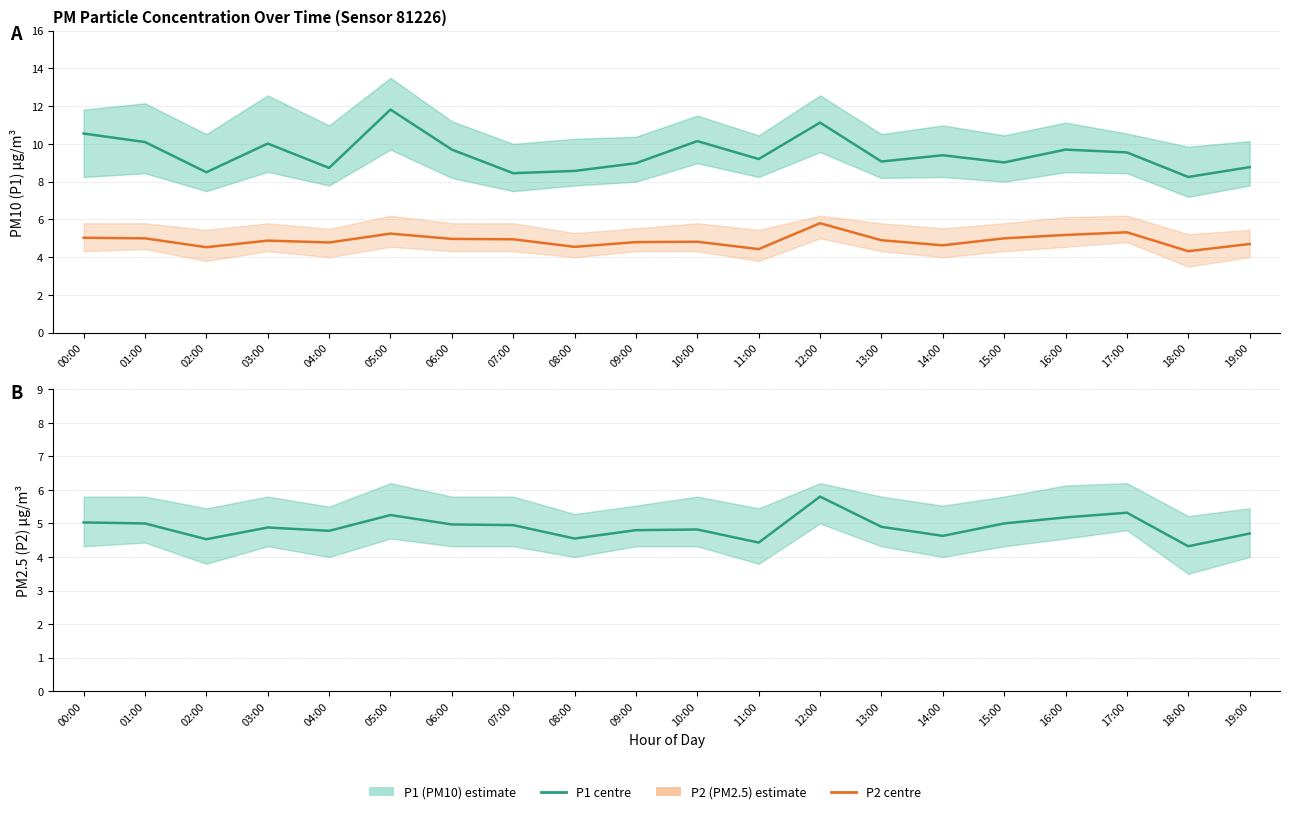

Reading right to left, what are all the values shown in this chart?

P1 (PM10): 19:00=8.8	18:00=8.2	17:00=9.6	16:00=9.7	15:00=9.0	14:00=9.4	13:00=9.1	12:00=11.1	11:00=9.2	10:00=10.2	09:00=9.0	08:00=8.6	07:00=8.4	06:00=9.7	05:00=11.8	04:00=8.7	03:00=10.0	02:00=8.5	01:00=10.1	00:00=10.6
P2 (PM2.5): 19:00=4.7	18:00=4.3	17:00=5.3	16:00=5.2	15:00=5.0	14:00=4.6	13:00=4.9	12:00=5.8	11:00=4.4	10:00=4.8	09:00=4.8	08:00=4.5	07:00=5.0	06:00=5.0	05:00=5.2	04:00=4.8	03:00=4.9	02:00=4.5	01:00=5.0	00:00=5.0